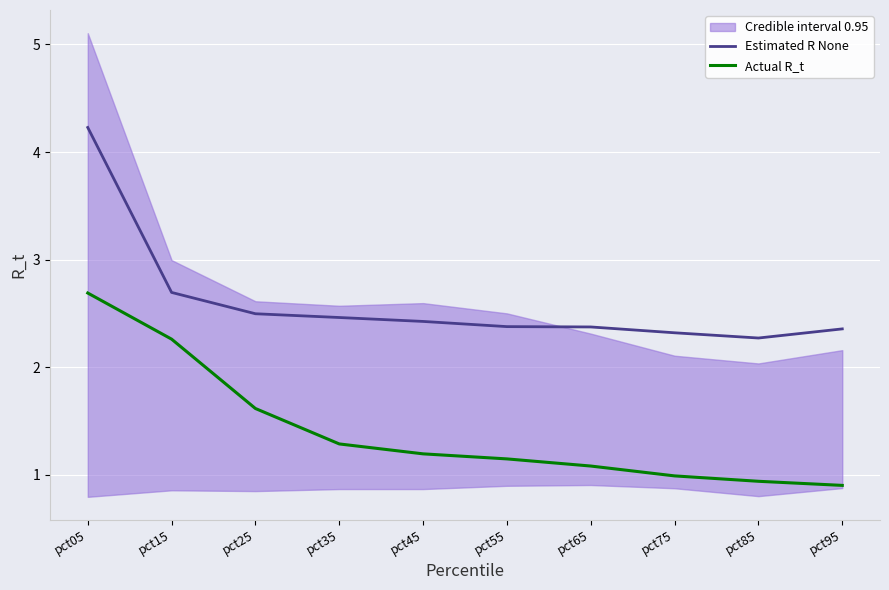

Which series has the largest total across all categories?

Estimated R None